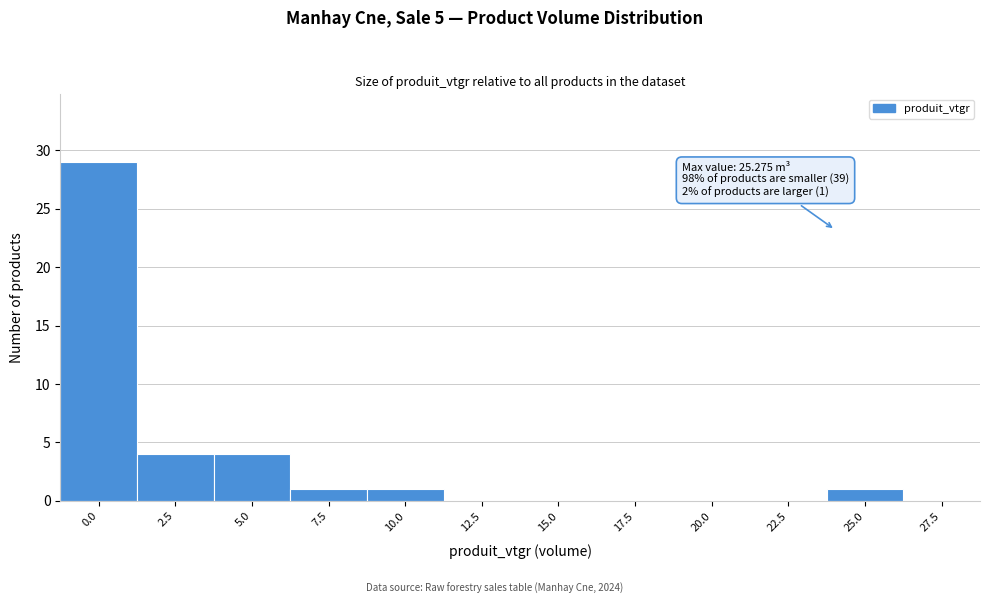

Reading right to left, what are all the values shown in this chart?

27.5=0	25.0=1	22.5=0	20.0=0	17.5=0	15.0=0	12.5=0	10.0=1	7.5=1	5.0=4	2.5=4	0.0=29